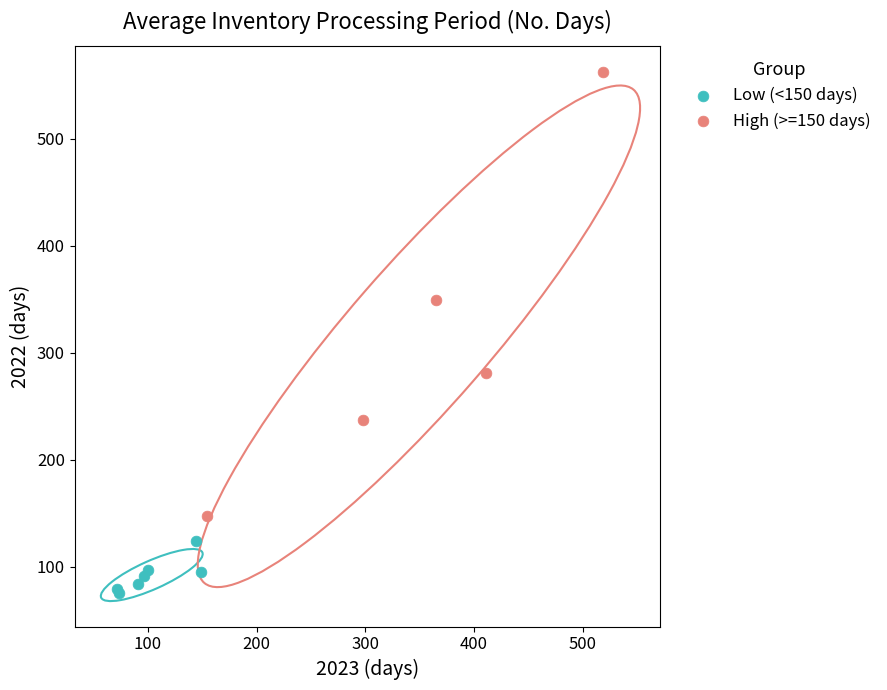

Which series contains the lowest Y value?

Low (<150 days)